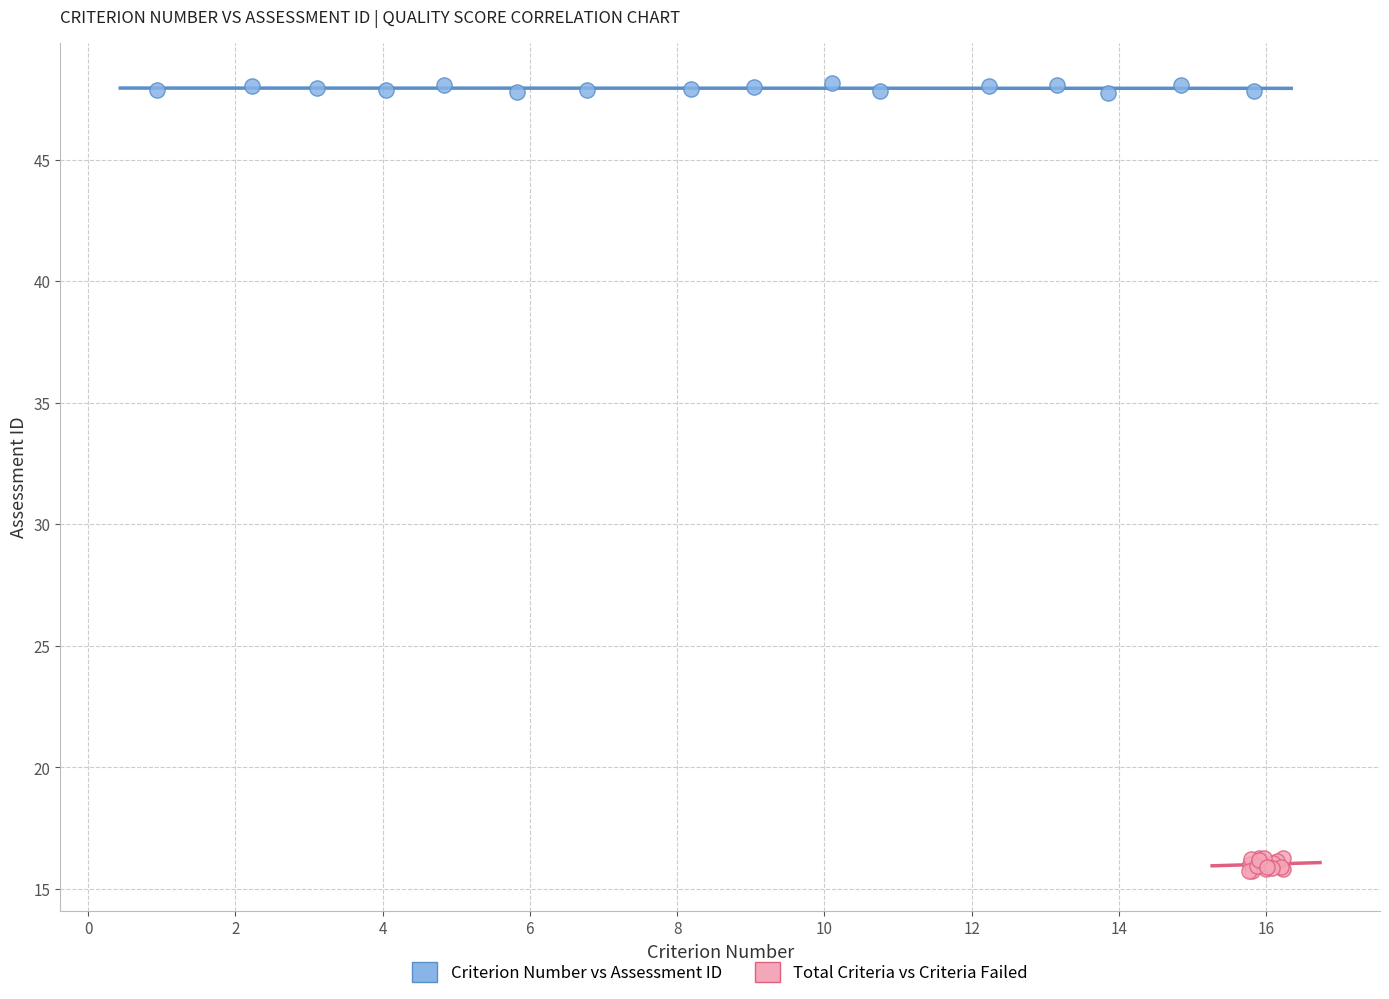

Which series reaches the maximum Y coordinate?

Criterion Number vs Assessment ID